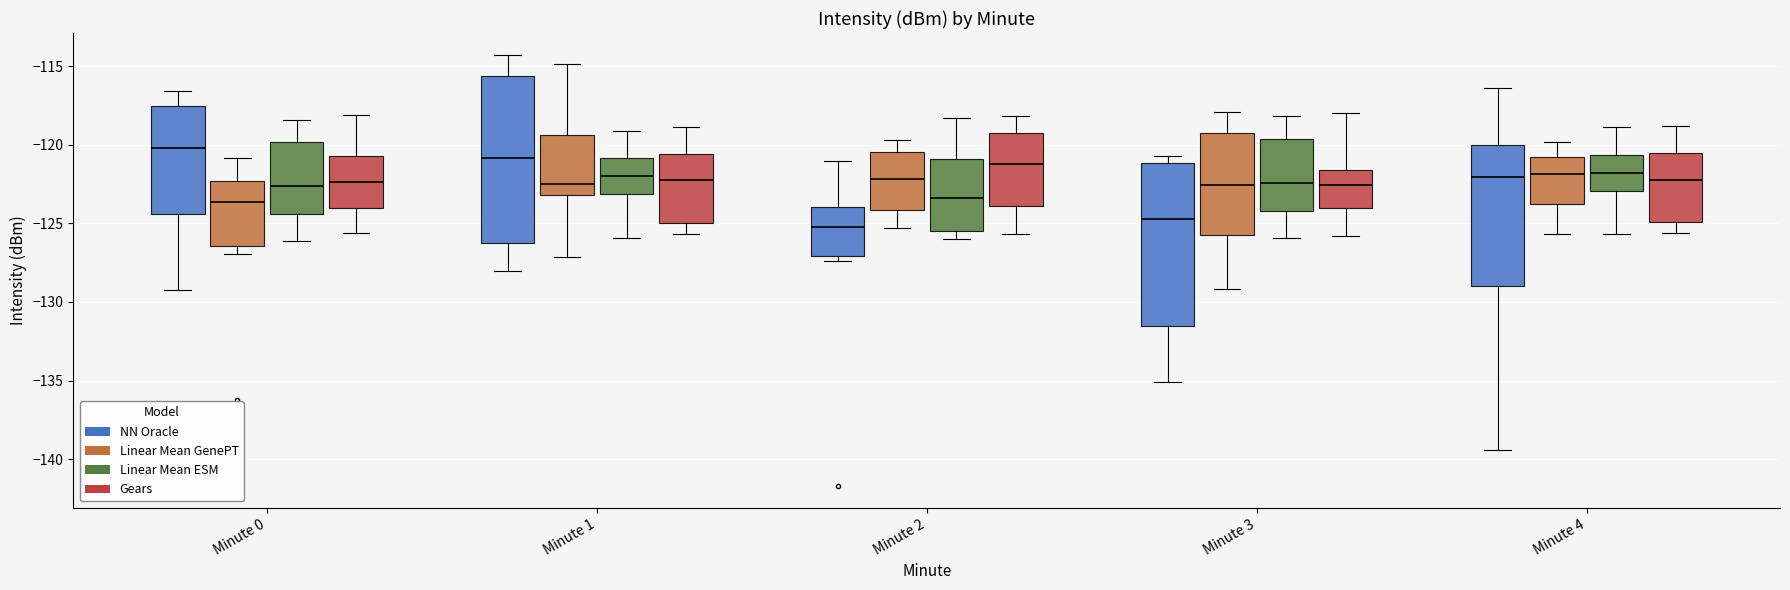

Which box's median line is the lowest?

Minute 2 (NN Oracle)